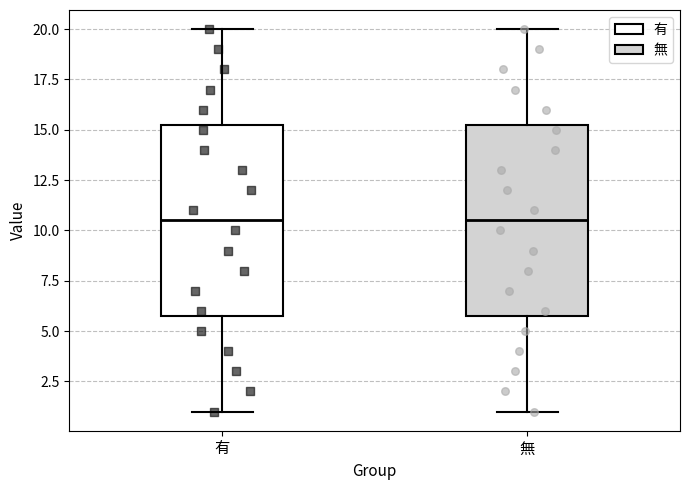

Reading left to right, transcribe this box plot: for each box, give where its median line is, the range the box spans, and where its two whiskers end, as read against the y-axis. The values are not printed on the chart, so give them approximately, as read against the axis.

有: median 10.5, box 6.0 to 15.5, whiskers 1.0 to 20.0
無: median 10.5, box 6.0 to 15.5, whiskers 1.0 to 20.0